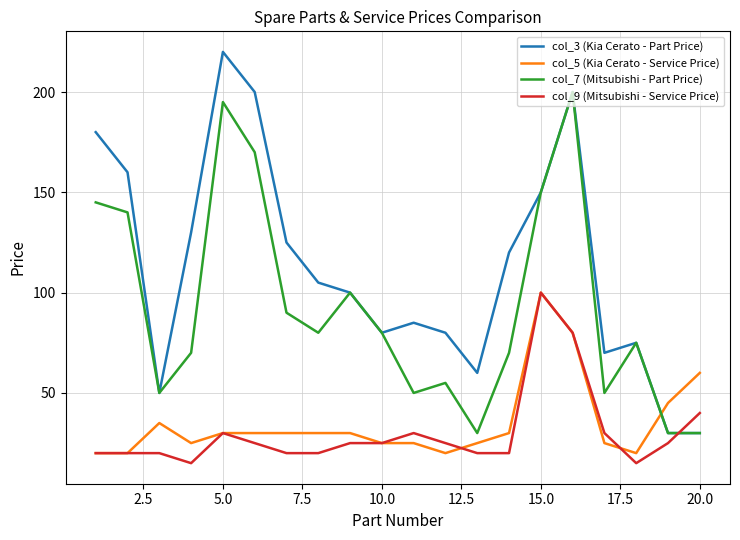

What is the smallest value displayed?

15